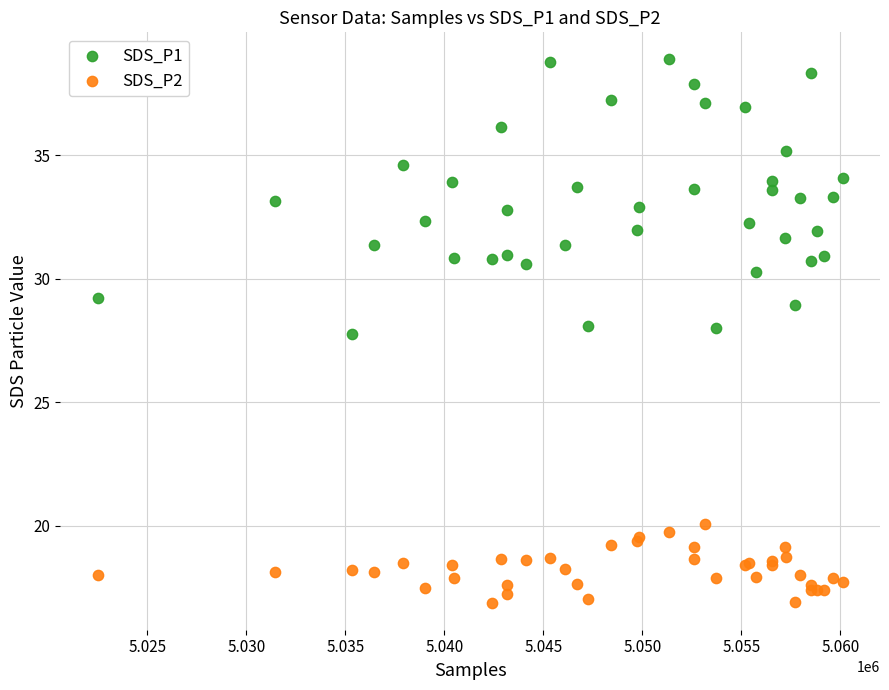

Which series has the widest spread of Y values?

SDS_P1